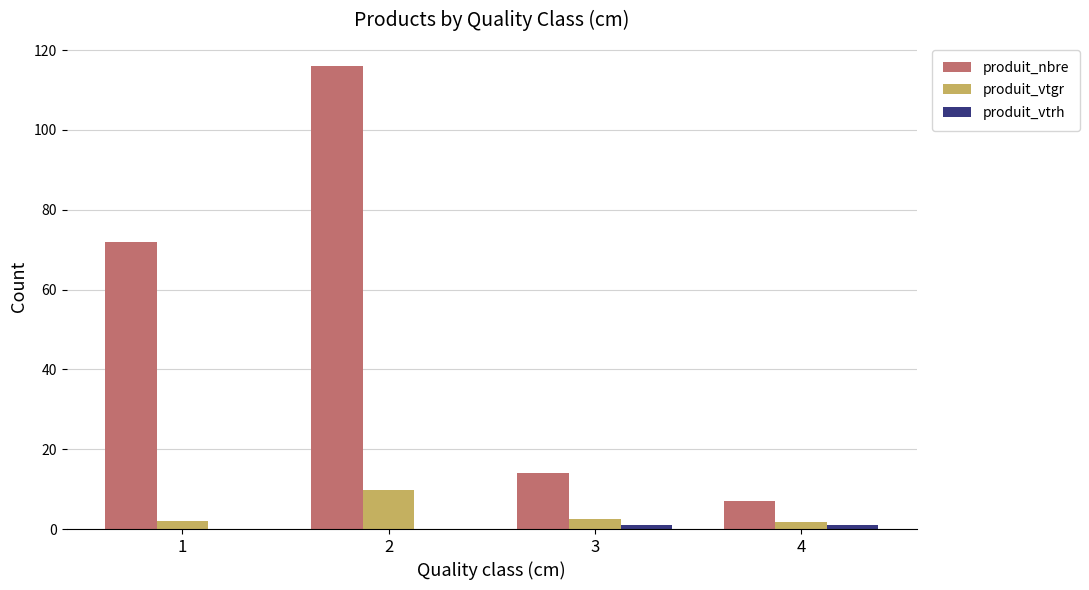

How many groups of bars are there?

4